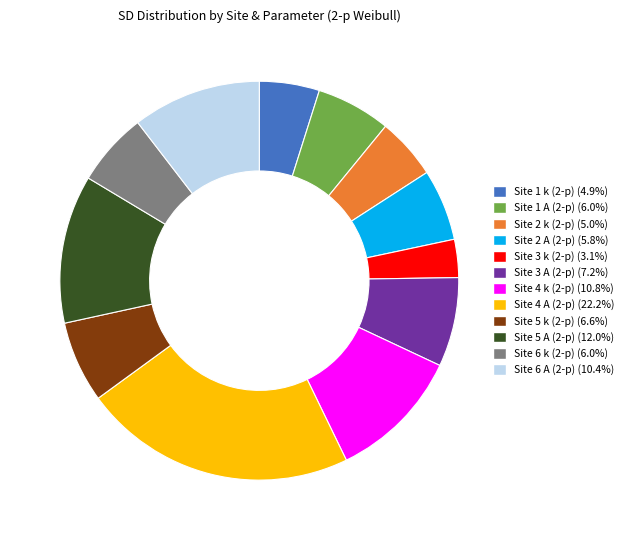

Is there any slice that represents more than half of the pie?

No